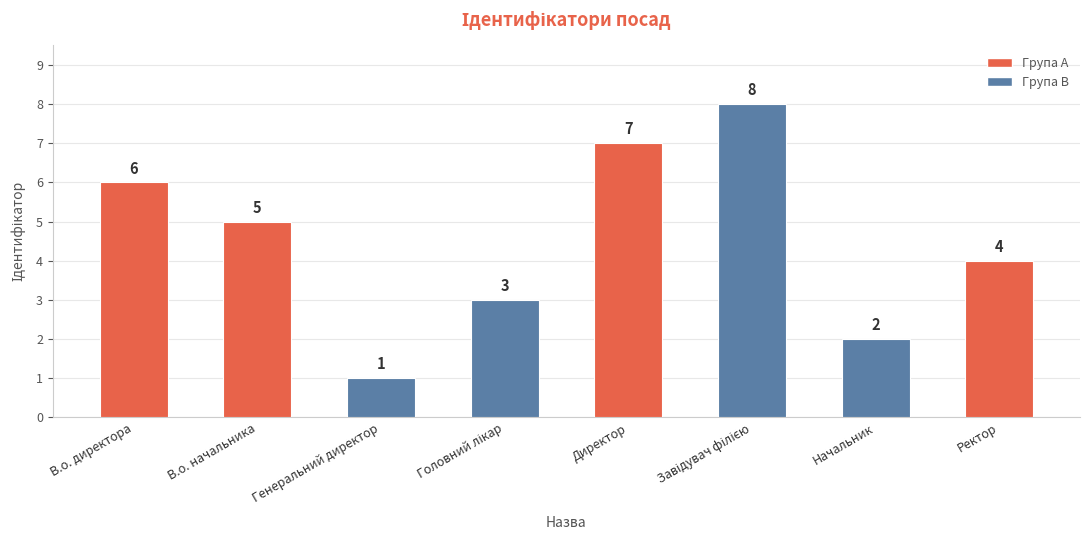

At which label is the value closest to 4?

Ректор